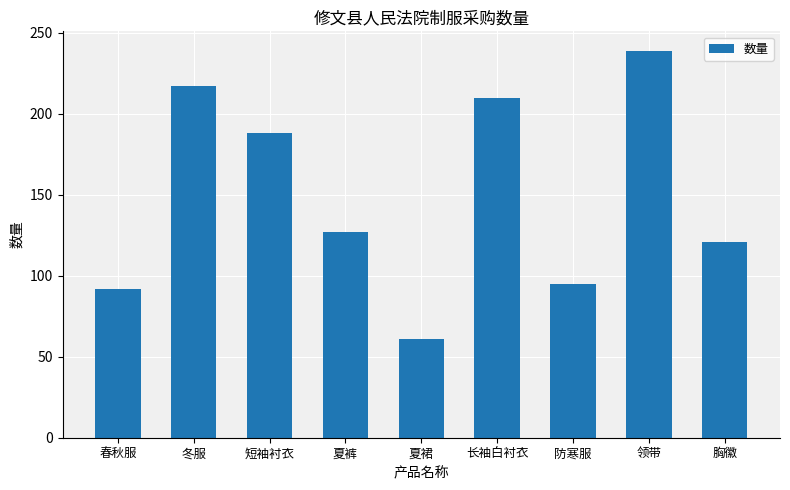

What is the minimum value shown in the chart?

61